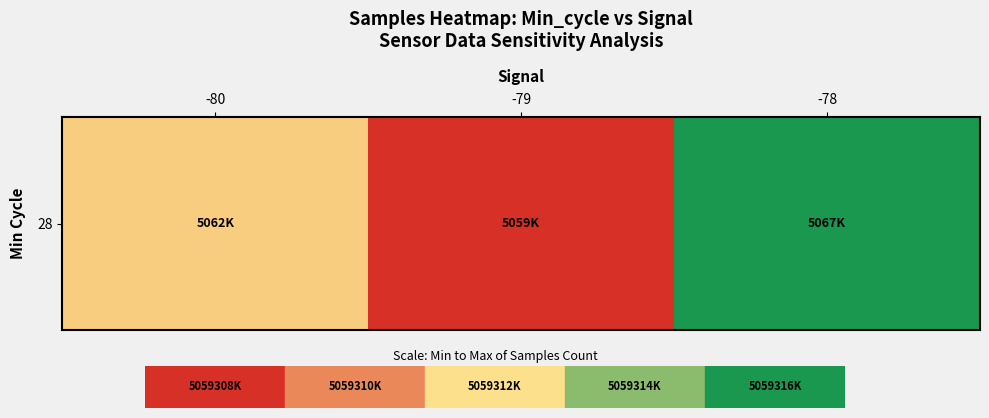

Reading left to right, what are all the values shown in this chart?

5062912.4	5059308.0	5067346.0